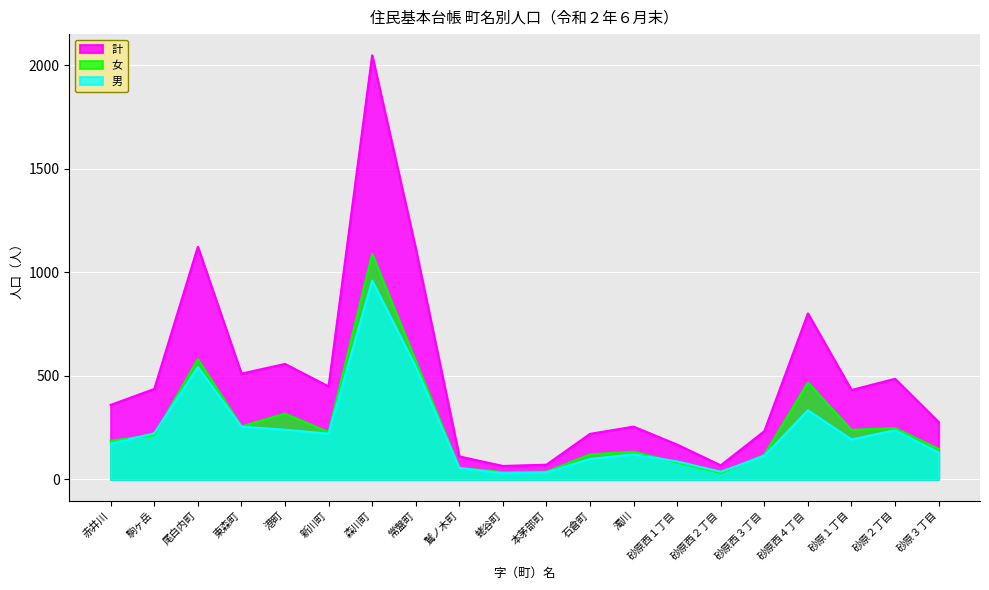

How many series are shown in this chart?

3